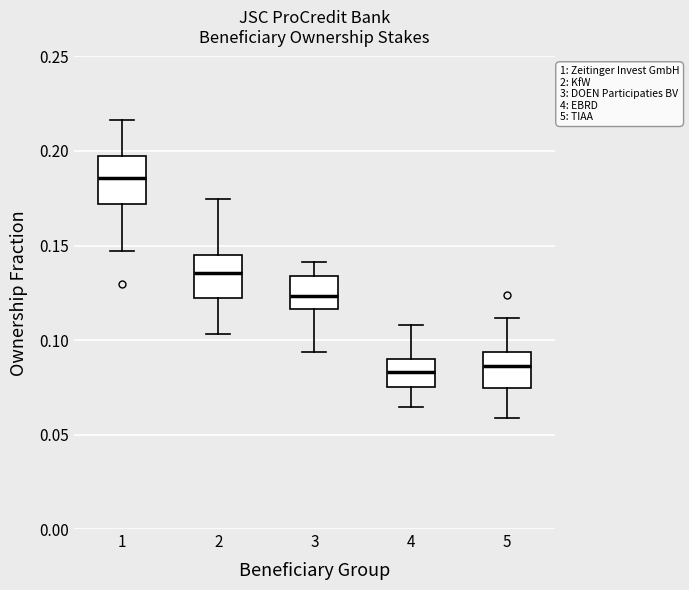

Reading left to right, transcribe this box plot: for each box, give where its median line is, the range the box spans, and where its two whiskers end, as read against the y-axis. The values are not printed on the chart, so give them approximately, as read against the axis.

1: median 0.185, box 0.170 to 0.195, whiskers 0.145 to 0.215
2: median 0.135, box 0.120 to 0.145, whiskers 0.105 to 0.175
3: median 0.125, box 0.115 to 0.135, whiskers 0.095 to 0.140
4: median 0.085, box 0.075 to 0.090, whiskers 0.065 to 0.110
5: median 0.085, box 0.075 to 0.095, whiskers 0.060 to 0.110